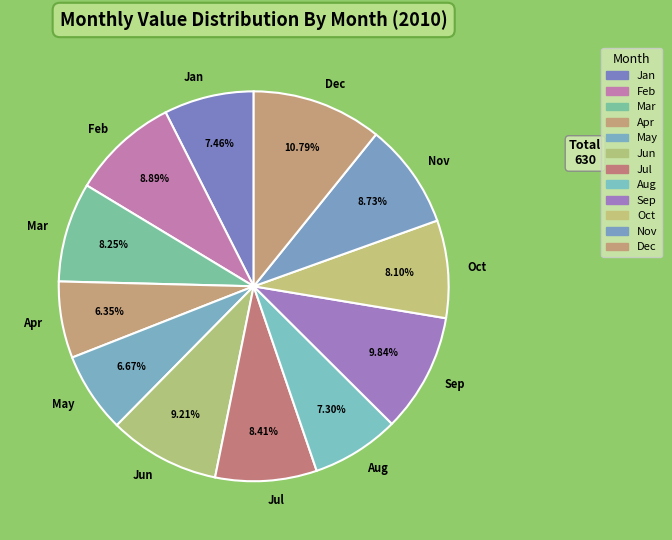

Count the number of slices in the pie.

12